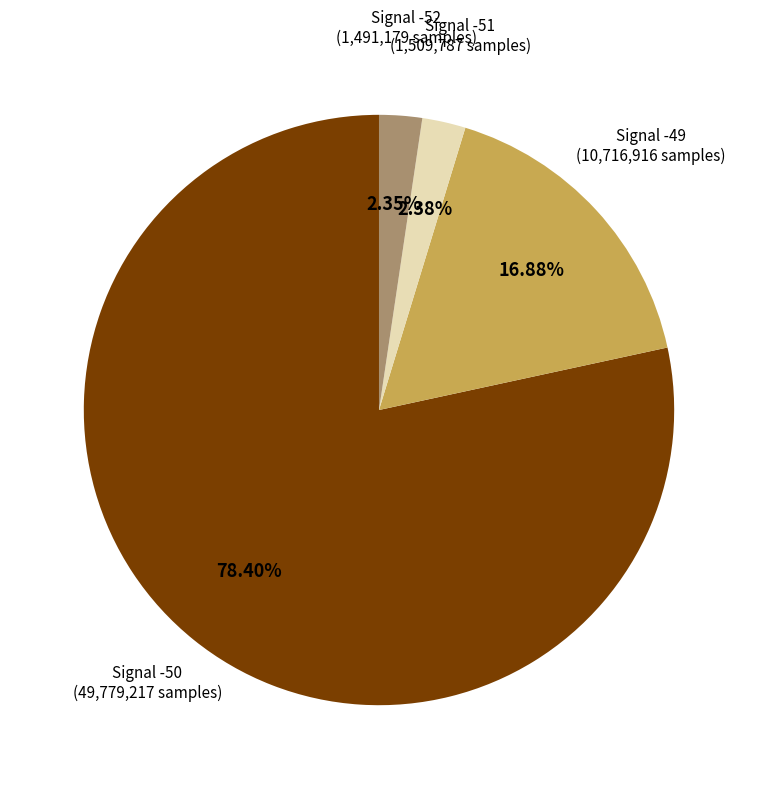

Rank the categories by value from highest to lowest.

Signal -50, Signal -49, Signal -51, Signal -52